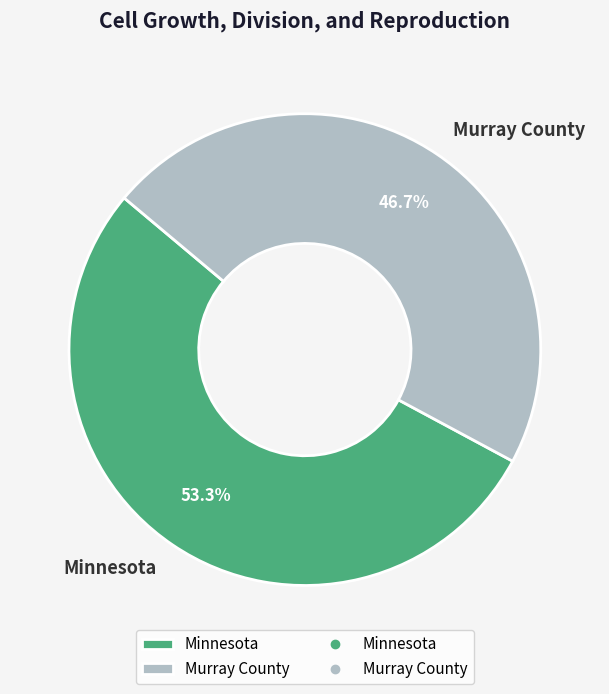

Count the number of slices in the pie.

2